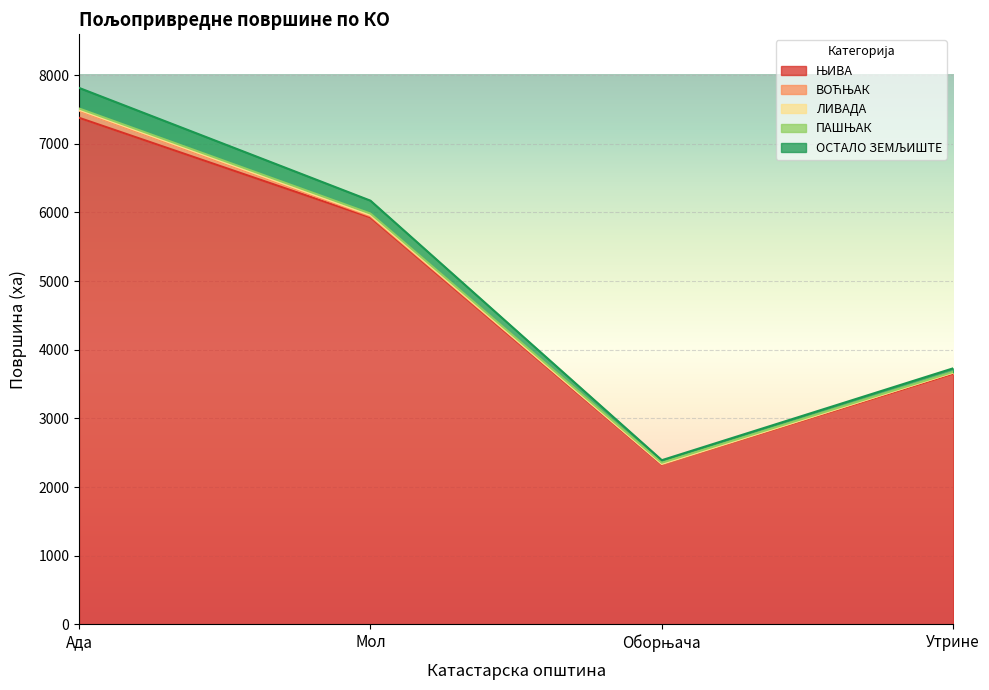

After their last crossing, which series has the higher values: ПАШЊАК or ВОЋЊАК?

ВОЋЊАК